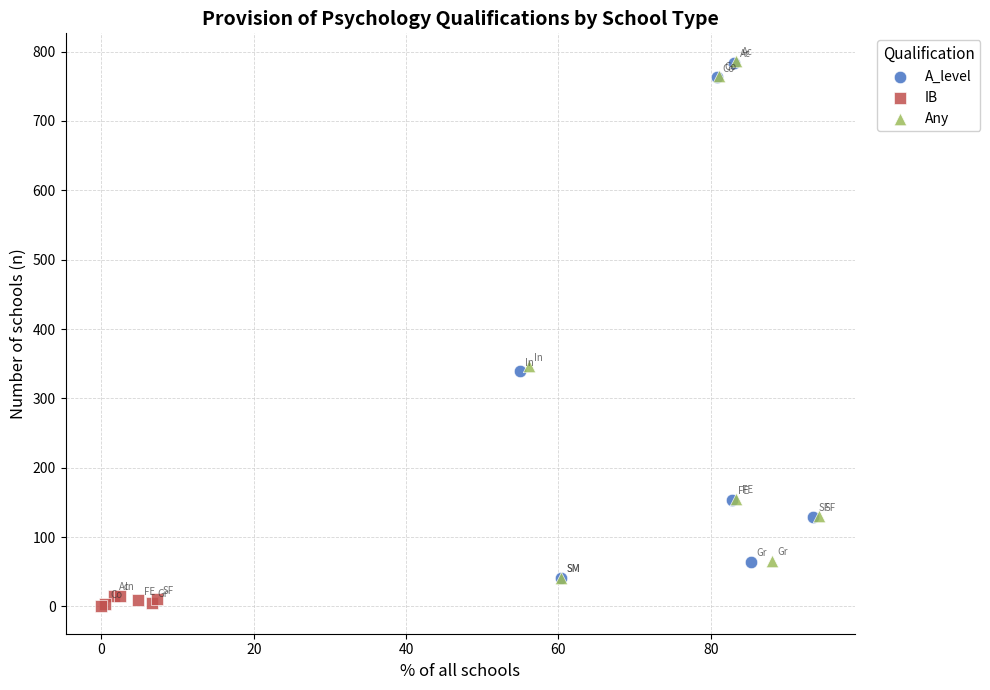

Which series has the largest Y range (max minus min)?

Any